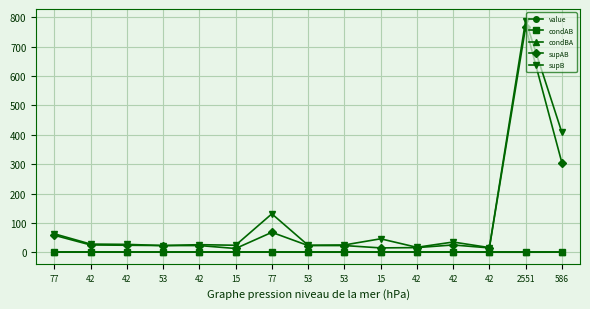

Which series has the largest total across all categories?

supB